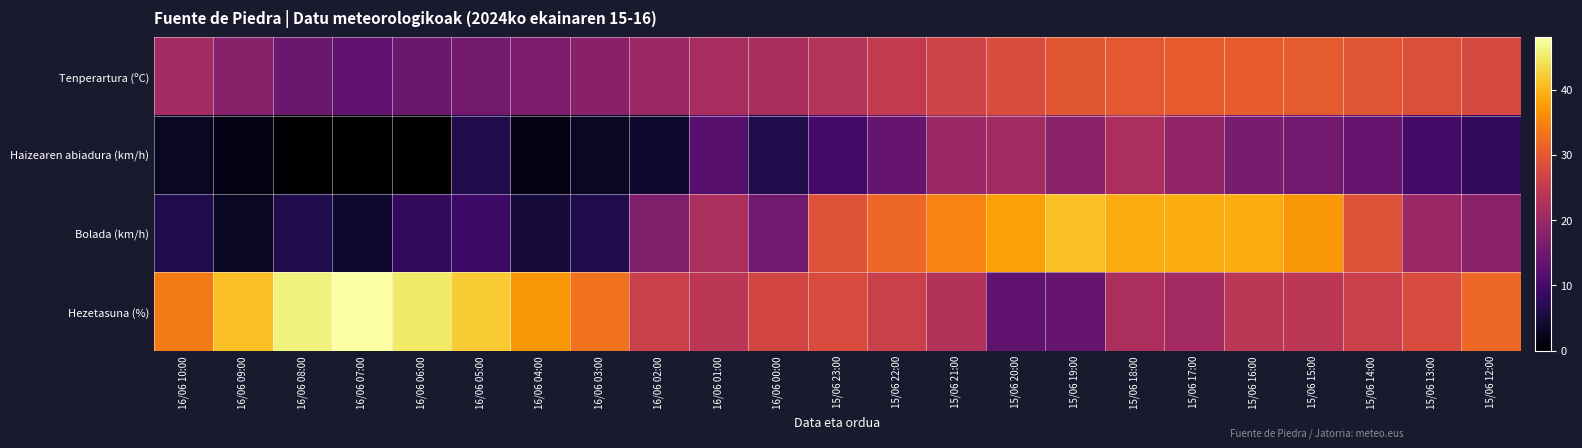

Which series has the largest range (max minus min)?

Bolada (km/h)